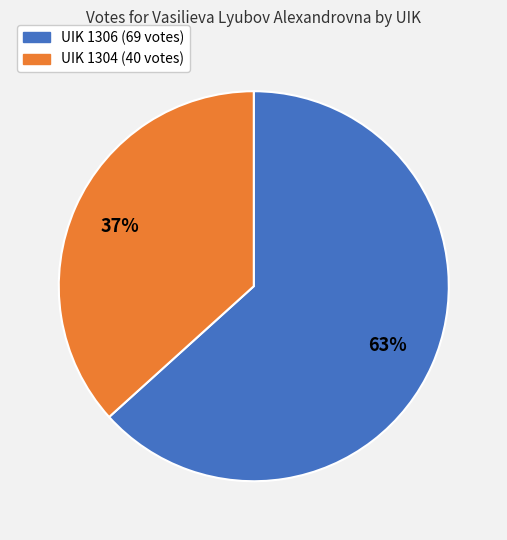

Does any single category account for the majority?

Yes